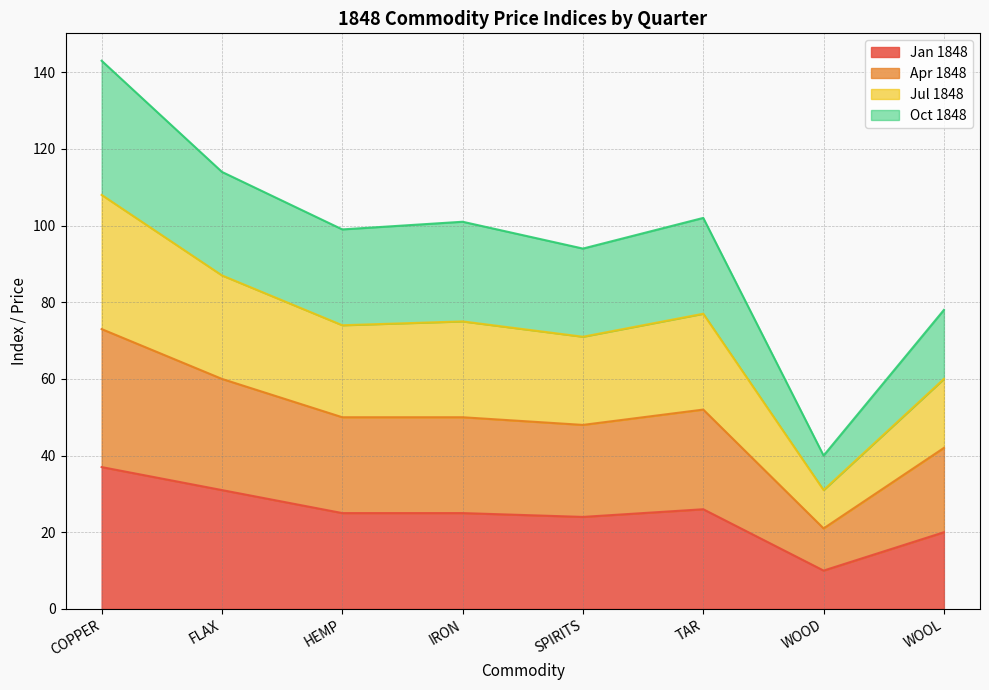

Which series changed the most between HEMP and IRON?

Jul 1848